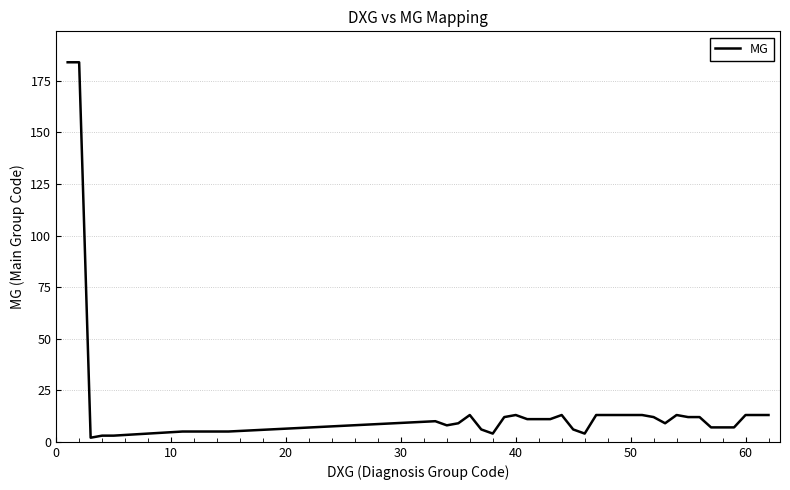

Reading left to right, list all the values displayed in this chart.

184	184	2	3	3	5	5	5	5	5	10	8	9	13	6	4	12	13	11	11	11	13	6	4	13	13	13	13	13	12	9	13	12	12	7	7	7	13	13	13